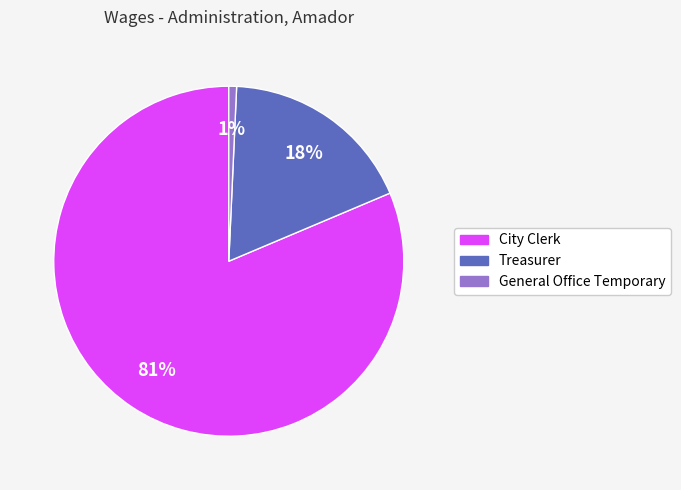

How many slices are in this pie chart?

3